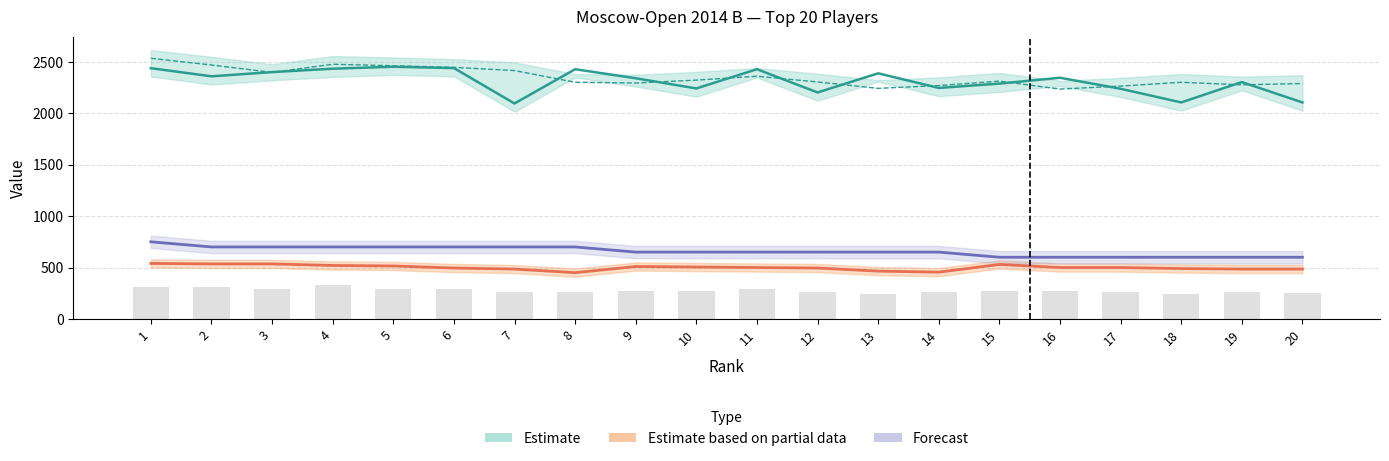

At which category does the chart reach its peak across all series?

1